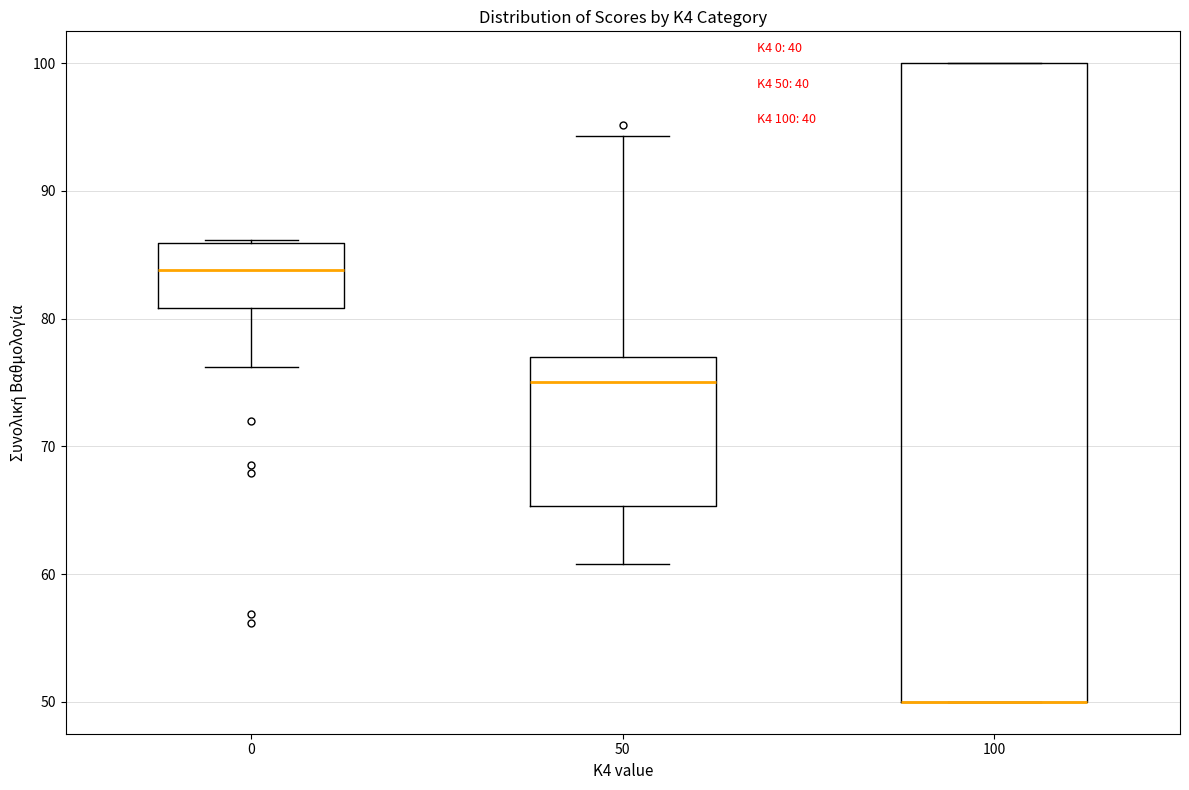

Which box is the tallest, from its lower edge to its upper edge?

100